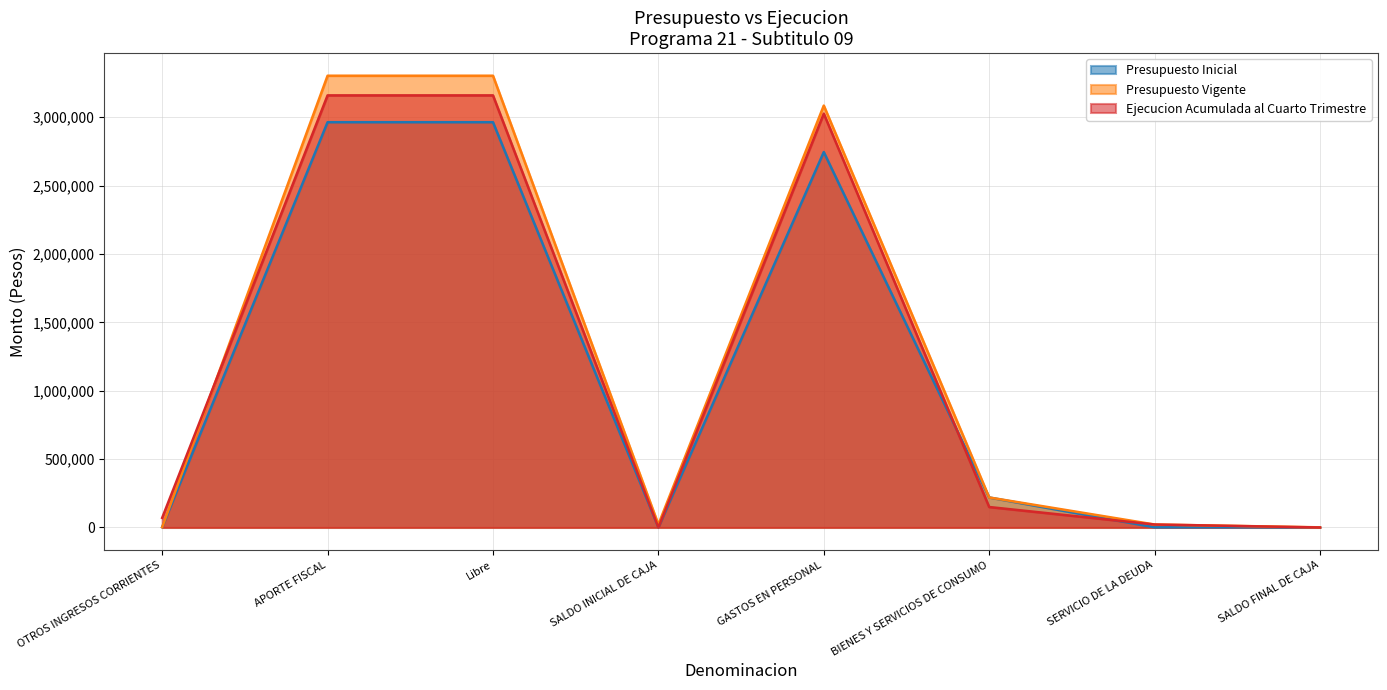

Is the value of Presupuesto Inicial at BIENES Y SERVICIOS DE CONSUMO greater than the value of Presupuesto Vigente at SALDO INICIAL DE CAJA?

Yes